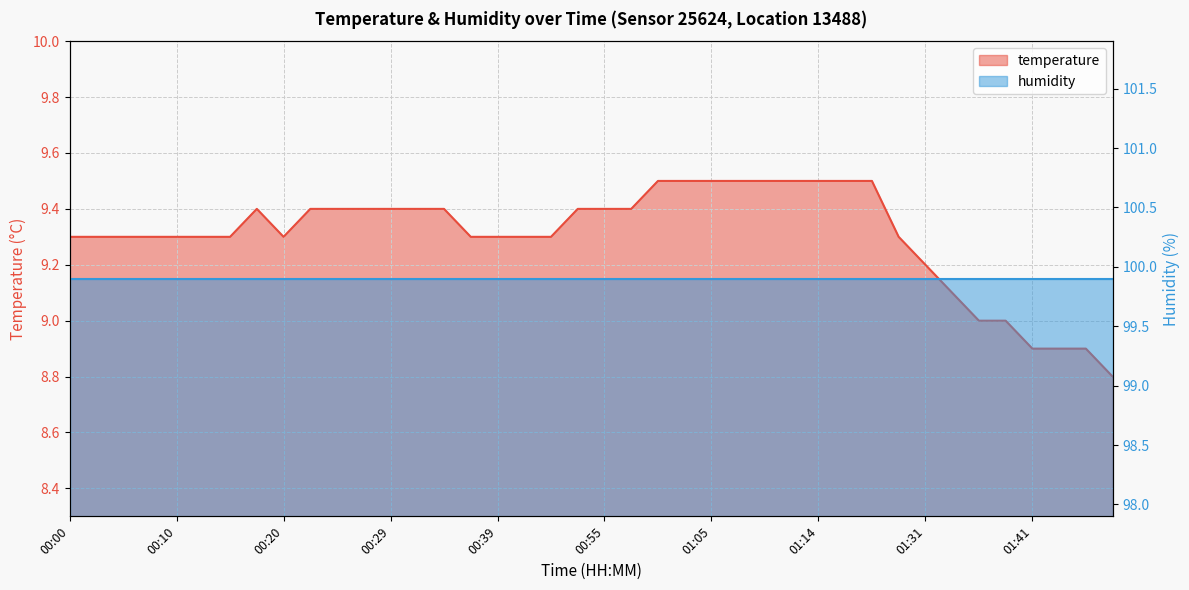

What is the value of the 13th point from the left?

9.4